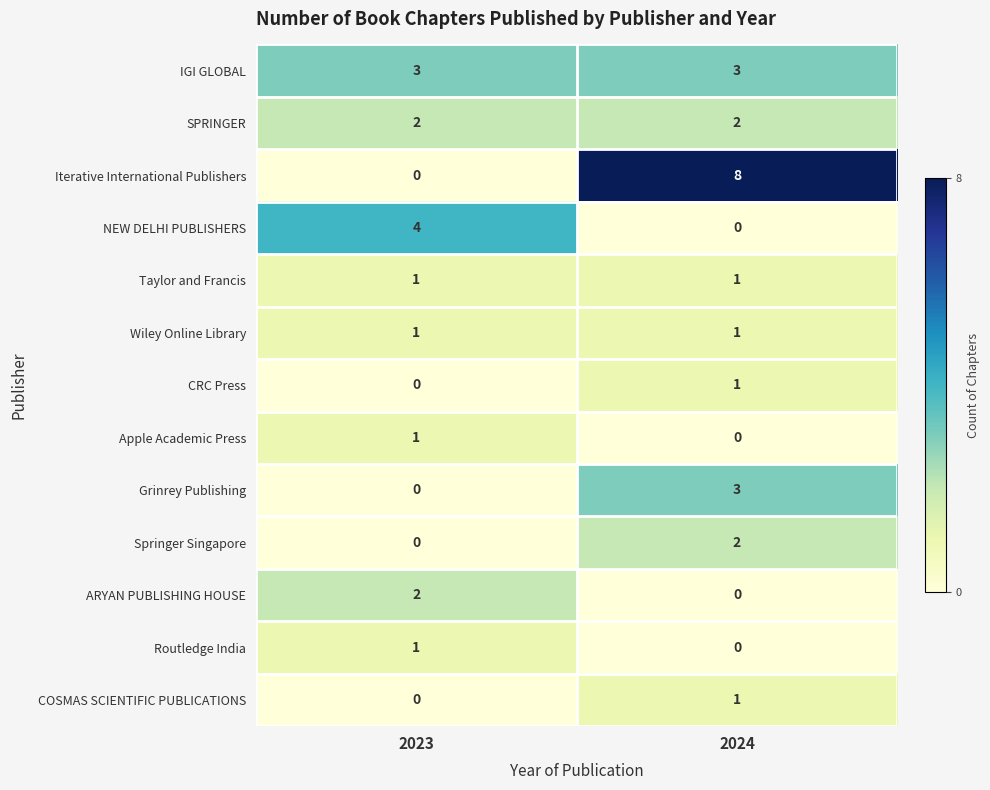

What is the maximum value shown in the chart?

8